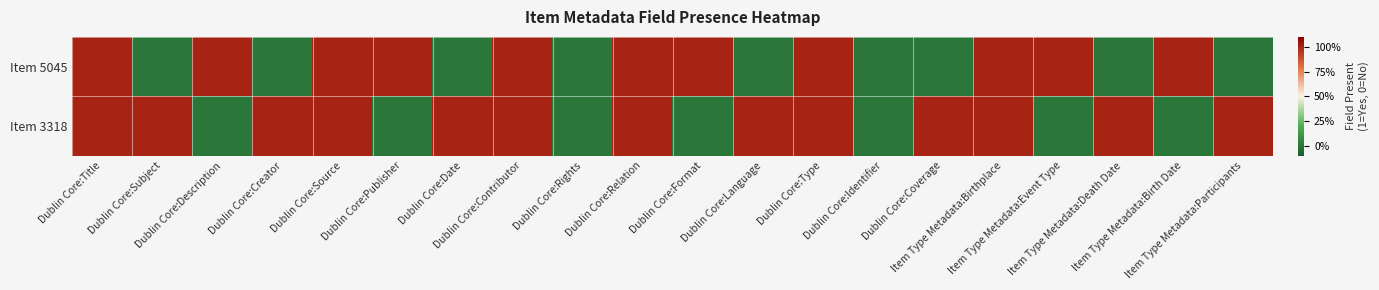

Between Item Type Metadata:Birthplace and Item Type Metadata:Participants, which series saw the biggest shift?

Item 5045